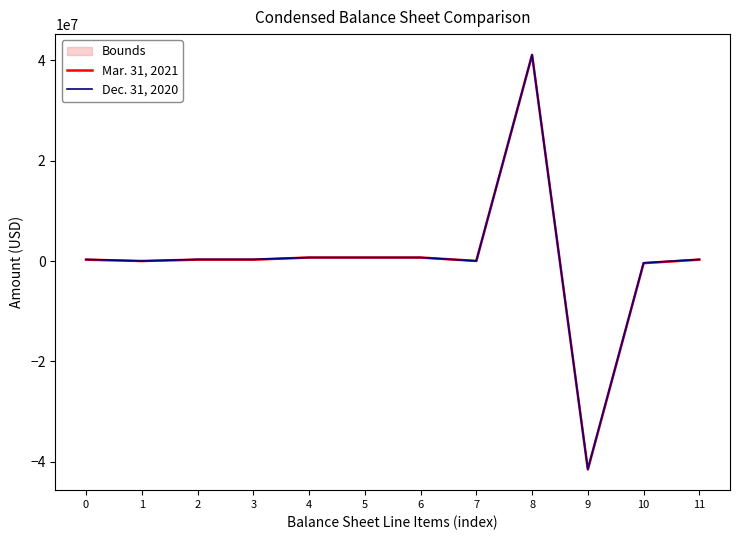

How many intersections are there between Mar. 31, 2021 and Dec. 31, 2020?

2